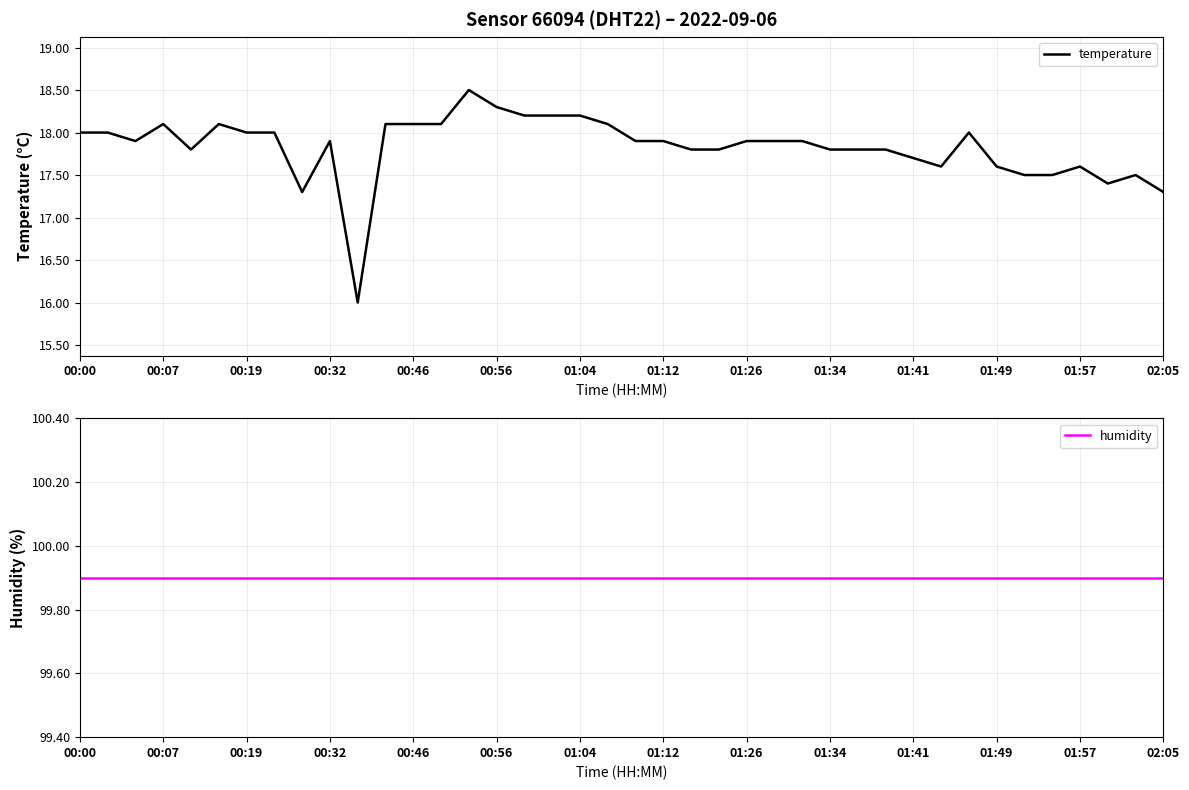

True or false: temperature has a value of 17.6 at 01:49.

True